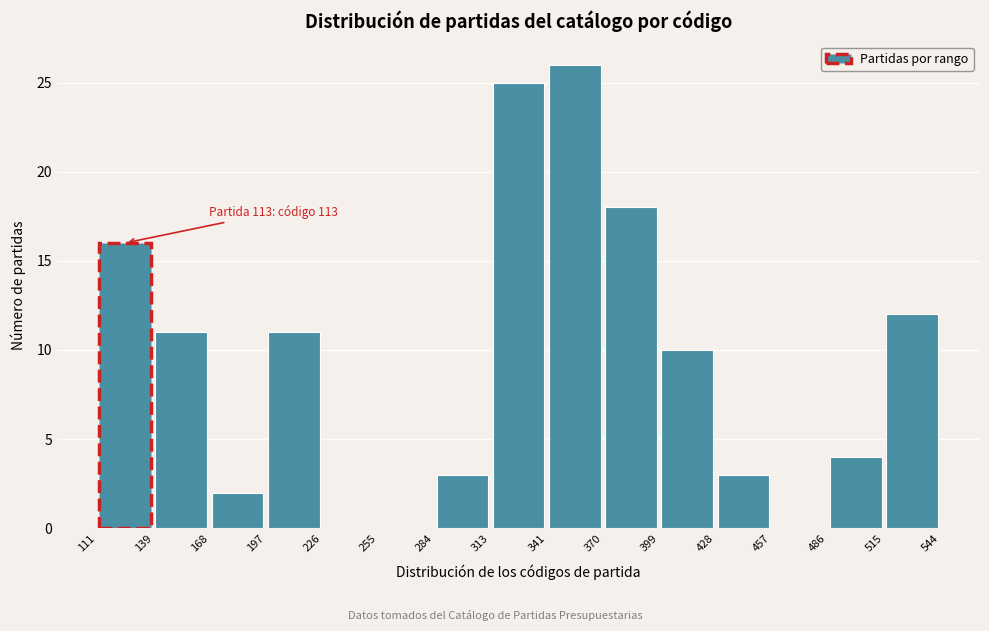

Which range on the x-axis has the tallest bar?

341 to 370